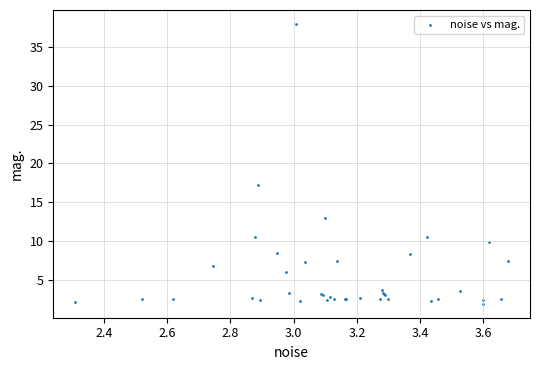

What Y value in the scatter plot is closest to 19?

17.1